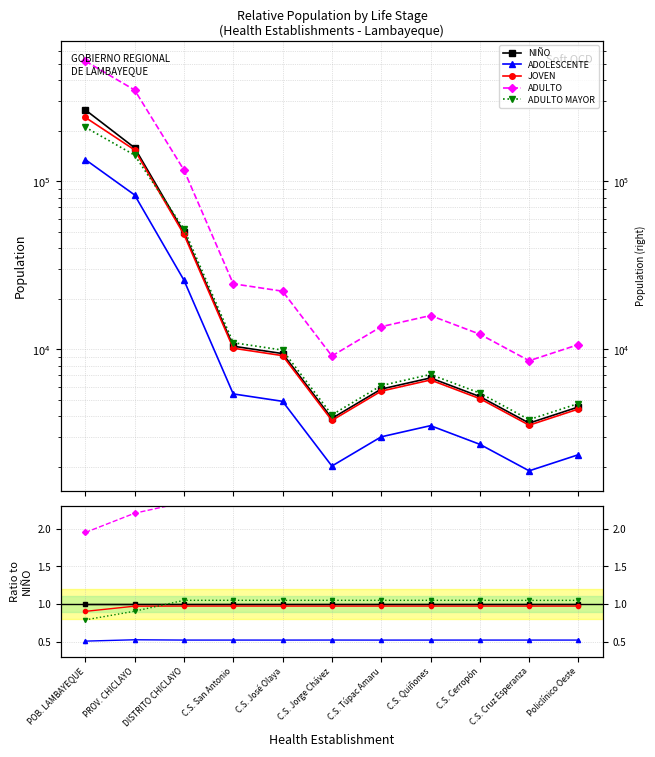

How many data points in ADULTO MAYOR are above 1?

9